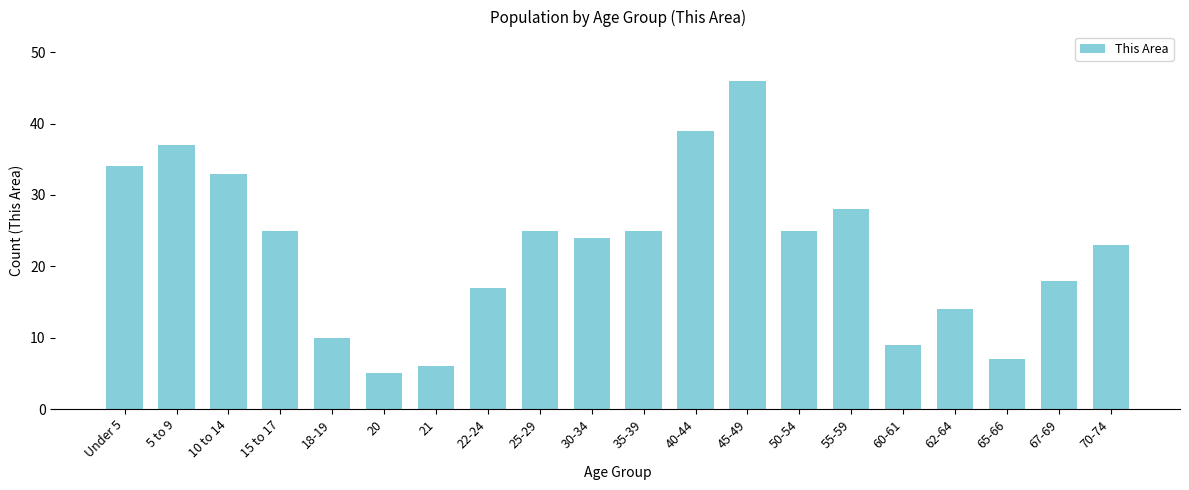

Reading left to right, list all the values displayed in this chart.

Under 5=34	5 to 9=37	10 to 14=33	15 to 17=25	18-19=10	20=5	21=6	22-24=17	25-29=25	30-34=24	35-39=25	40-44=39	45-49=46	50-54=25	55-59=28	60-61=9	62-64=14	65-66=7	67-69=18	70-74=23